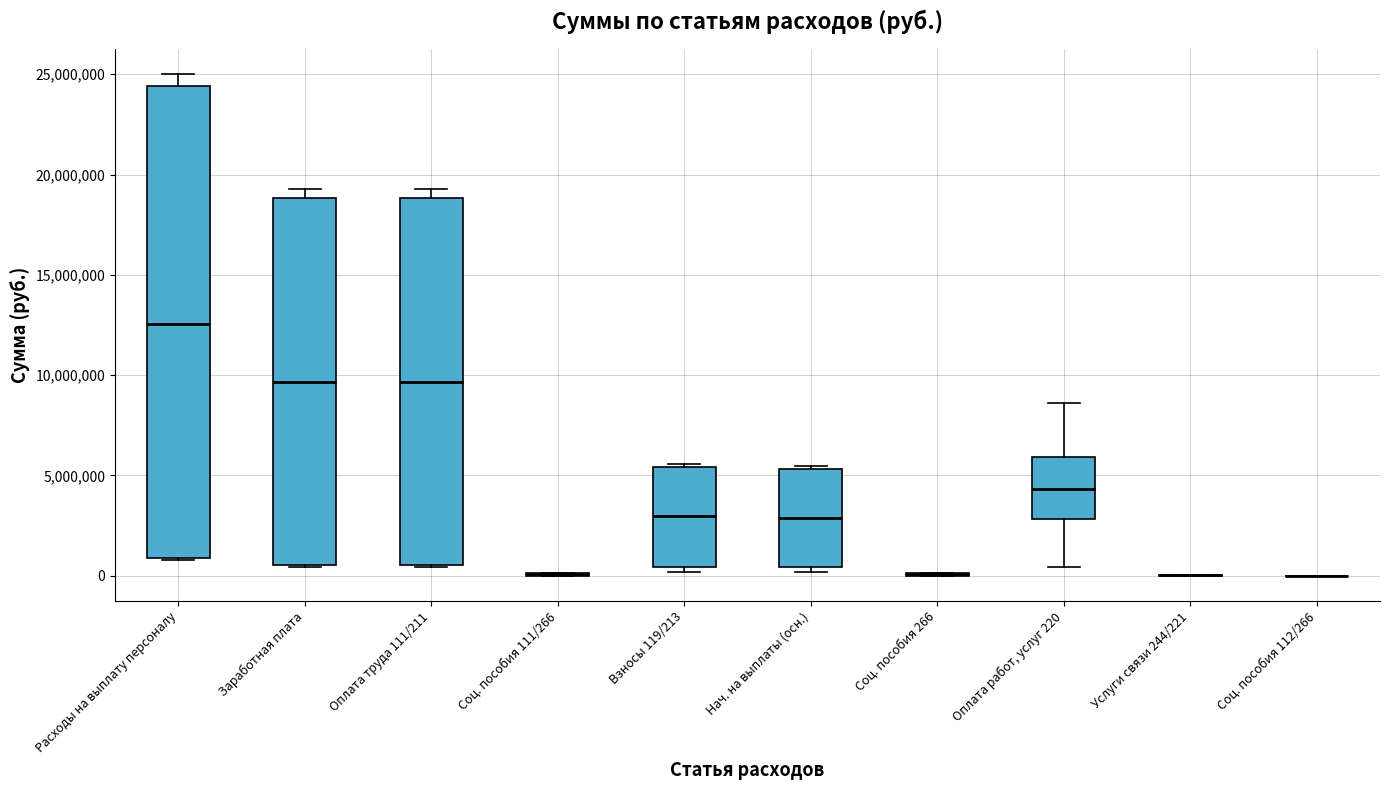

Where is the upper edge of the box for Оплата работ, услуг 220 on the y-axis? The values are not printed on the chart, so give them approximately, as read against the axis.

6000000